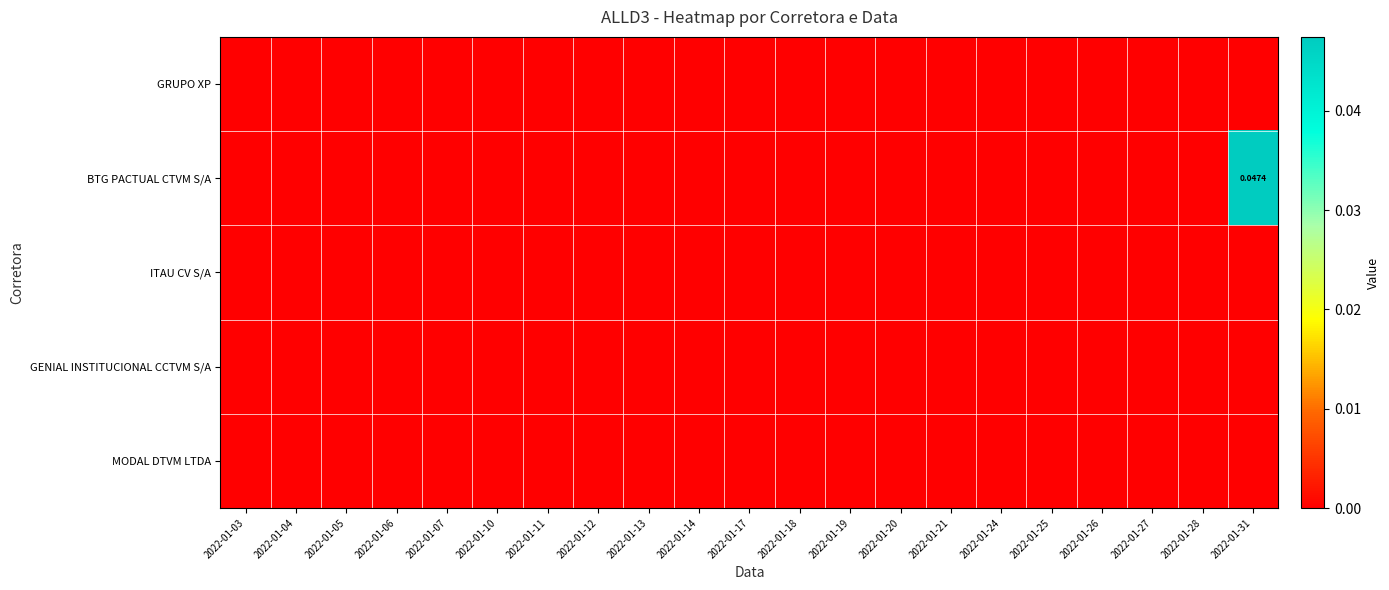

At which label is BTG PACTUAL CTVM S/A closest to 0?

2022-01-03